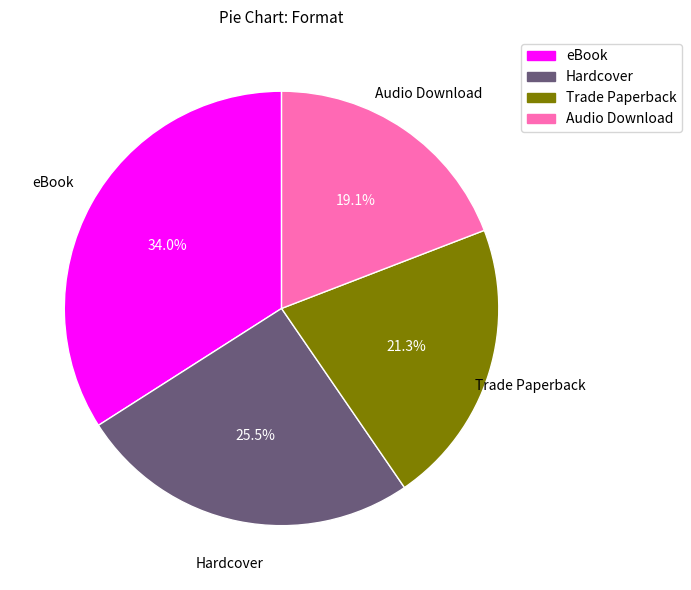

Does Trade Paperback represent more than half of the total?

No